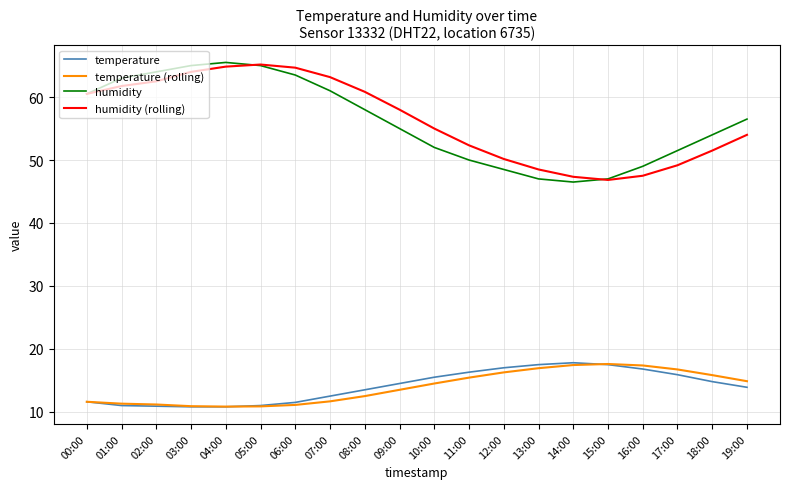

What is the total value across all series at 01:00?

147.1